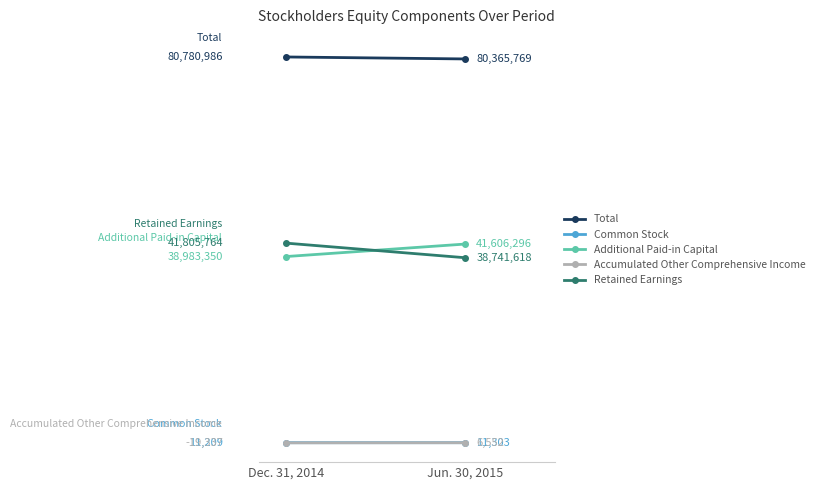

Reading left to right, what are all the values shown in this chart?

Total: Dec. 31, 2014=80780986	Jun. 30, 2015=80365769
Common Stock: Dec. 31, 2014=11209	Jun. 30, 2015=11303
Additional Paid-in Capital: Dec. 31, 2014=38983350	Jun. 30, 2015=41606296
Accumulated Other Comprehensive Income: Dec. 31, 2014=-19337	Jun. 30, 2015=6552
Retained Earnings: Dec. 31, 2014=41805764	Jun. 30, 2015=38741618